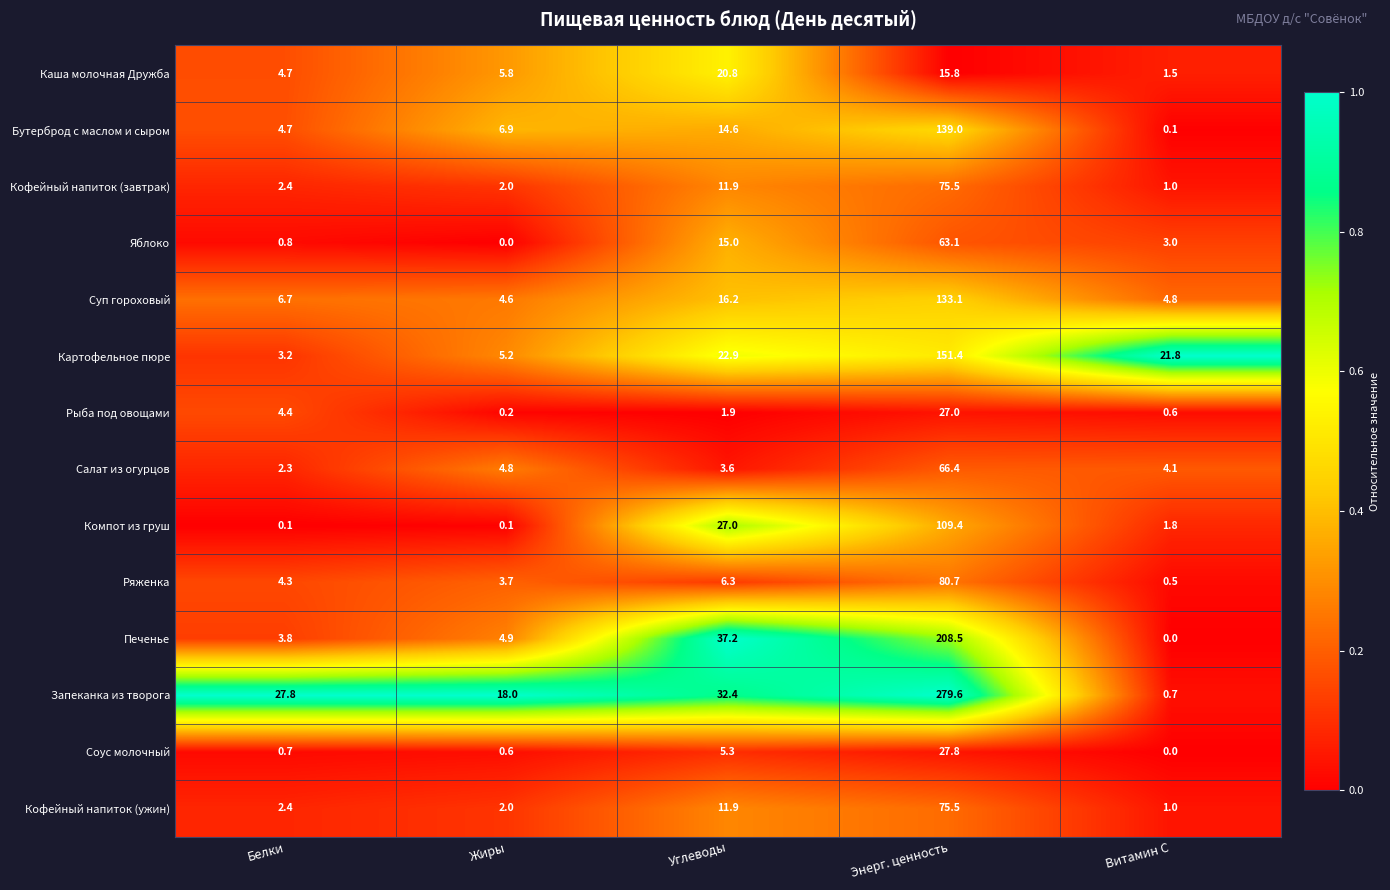

Which series has the largest total across all categories?

Запеканка из творога